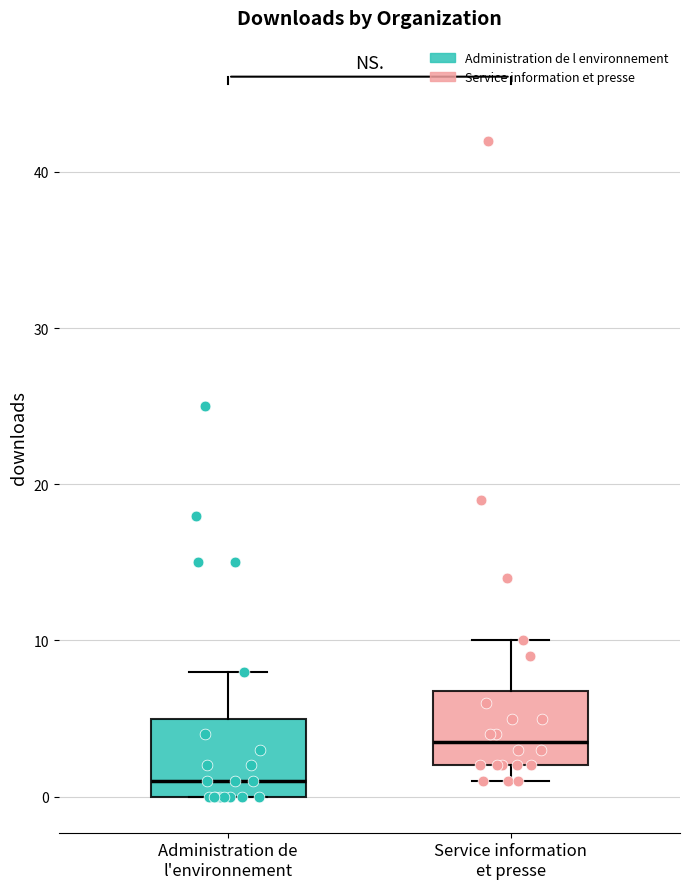

Which box's median line is the highest?

Service information et presse